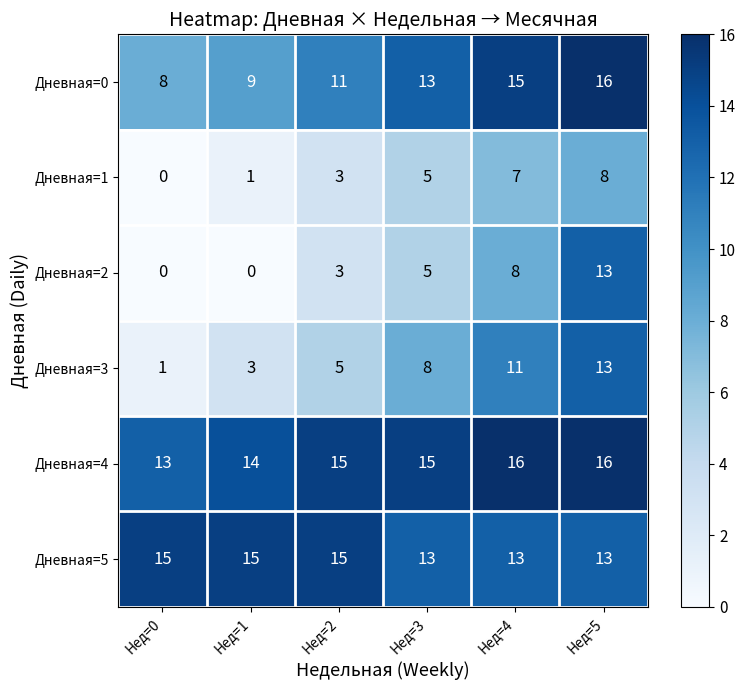

How many distinct data groups are displayed?

6